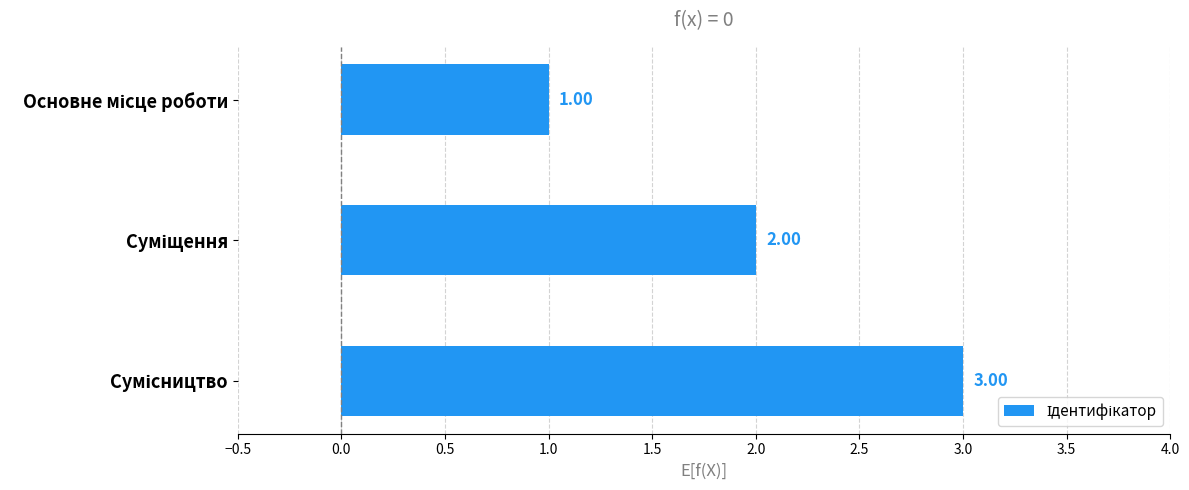

How many data points does each series have?

3